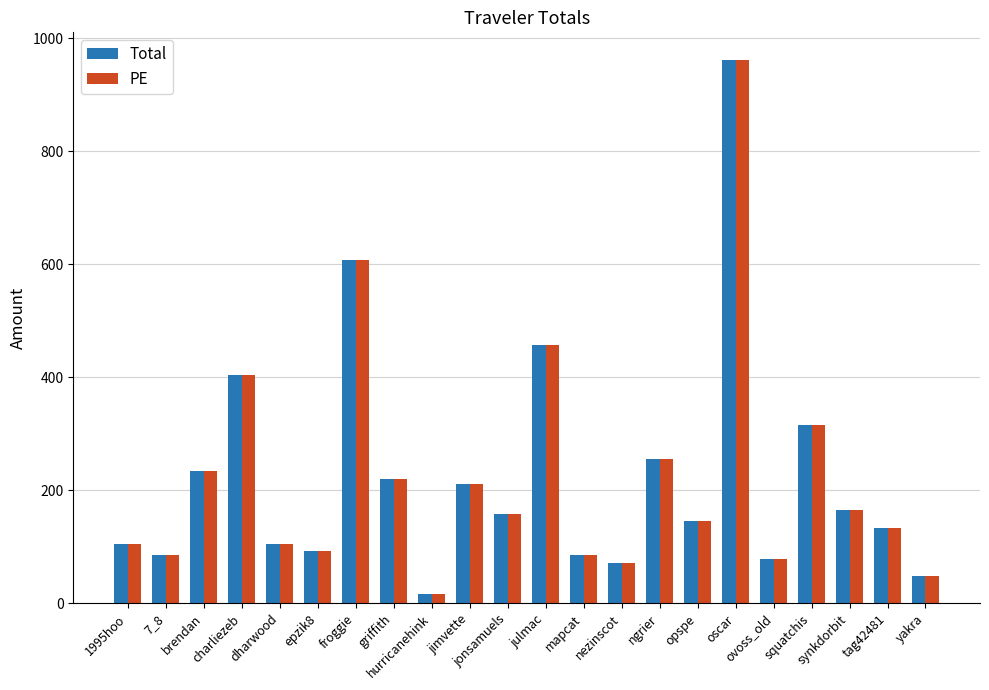

What are all the series names shown in the legend?

Total, PE